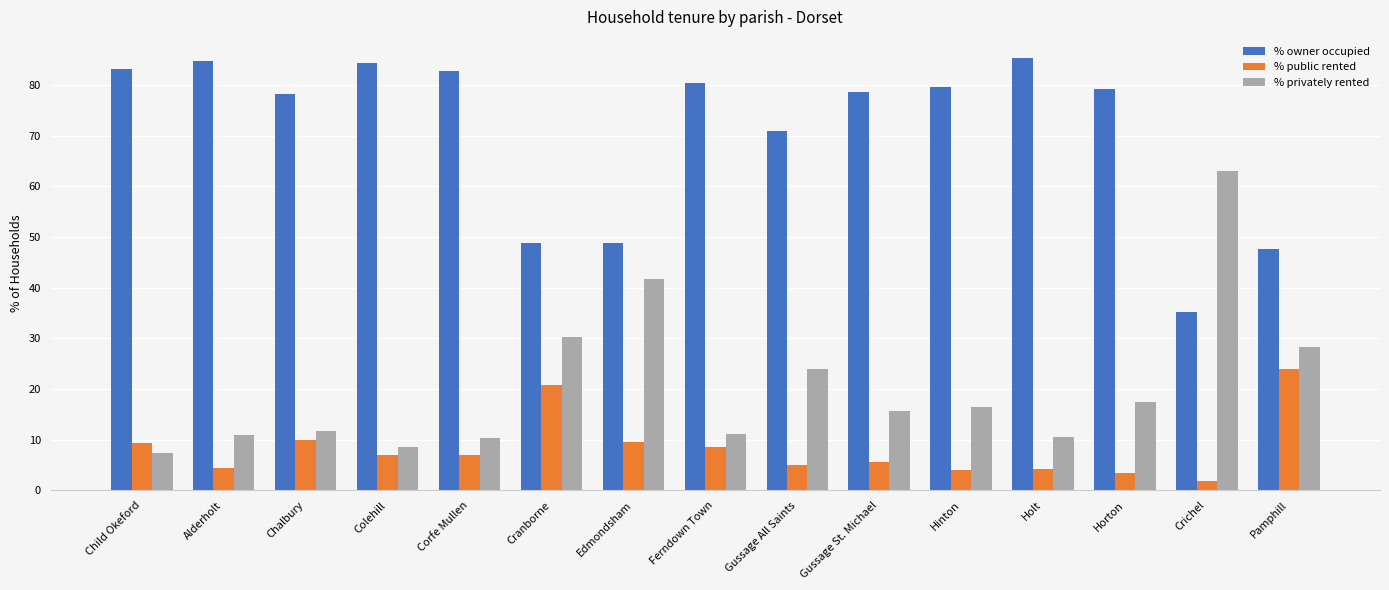

The % privately rented series shows 24.0 at Gussage All Saints. True or false?

True